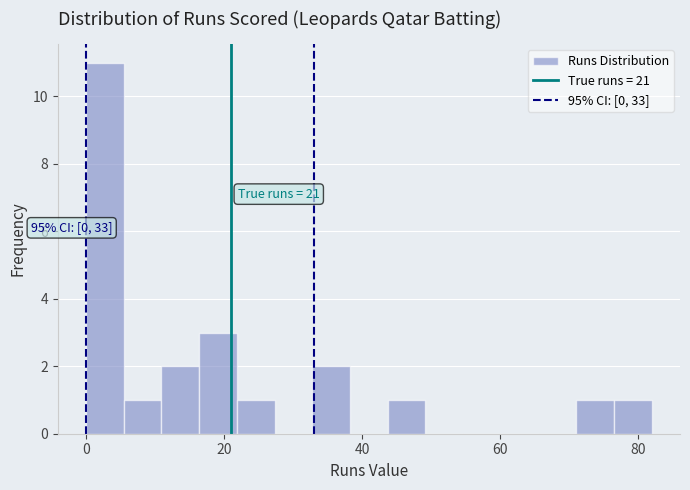

Read against the x-axis, roughly where is the centre of the tallest bar?

2